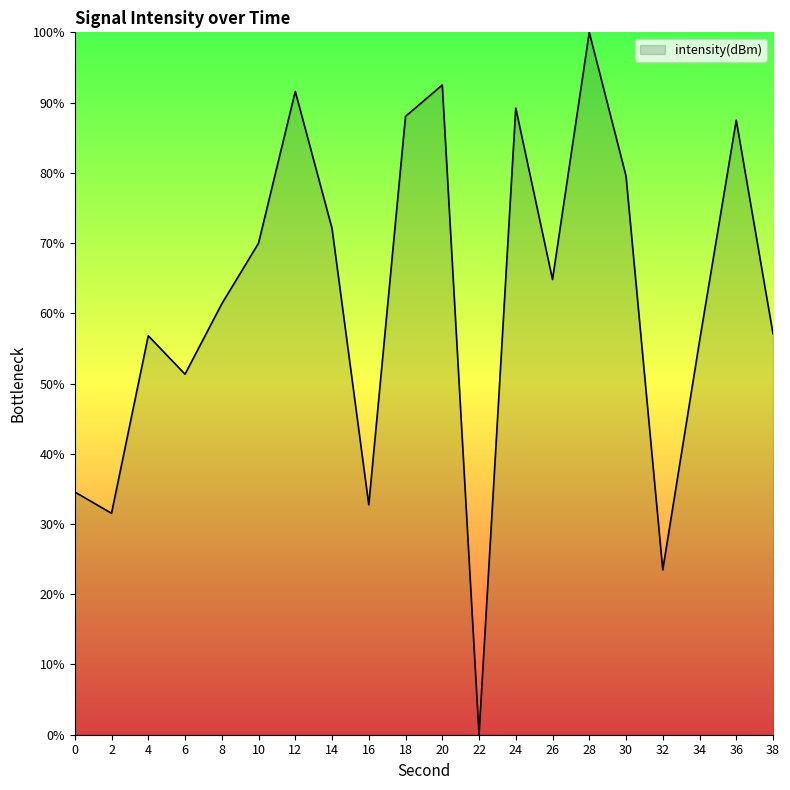

What is the approximate value at 38?

57.1